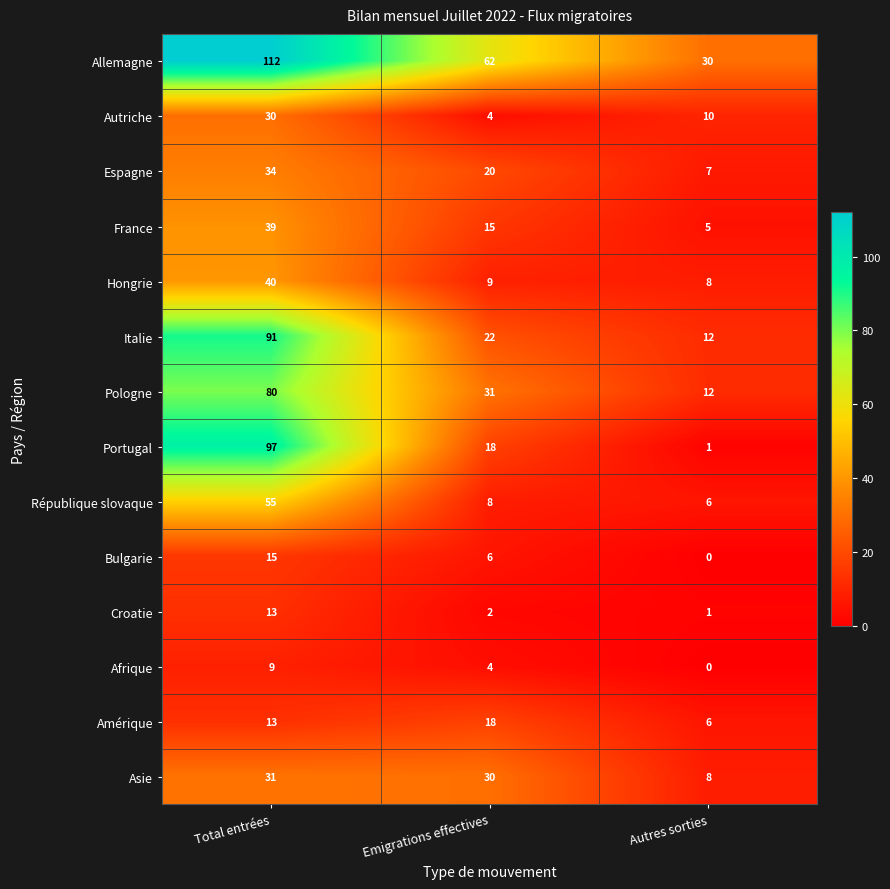

True or false: France has a value of 39 at Total entrées.

True